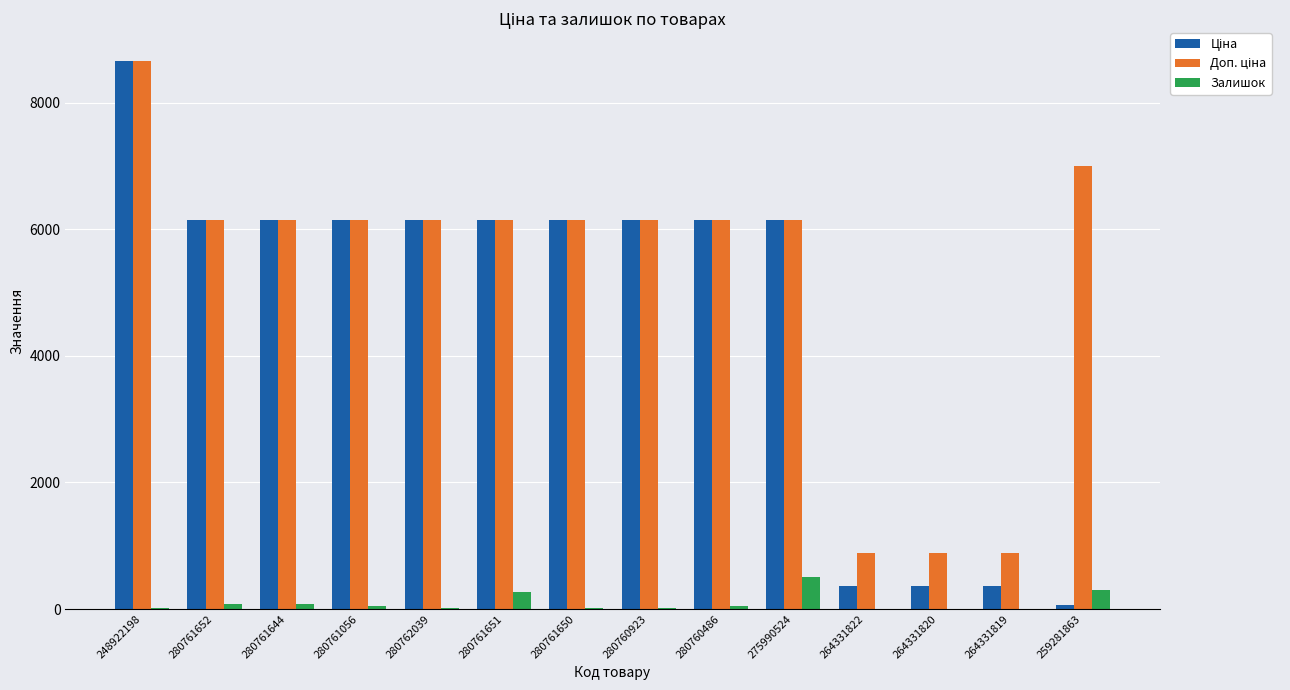

Which category has the highest value in the Залишок series?

275990524